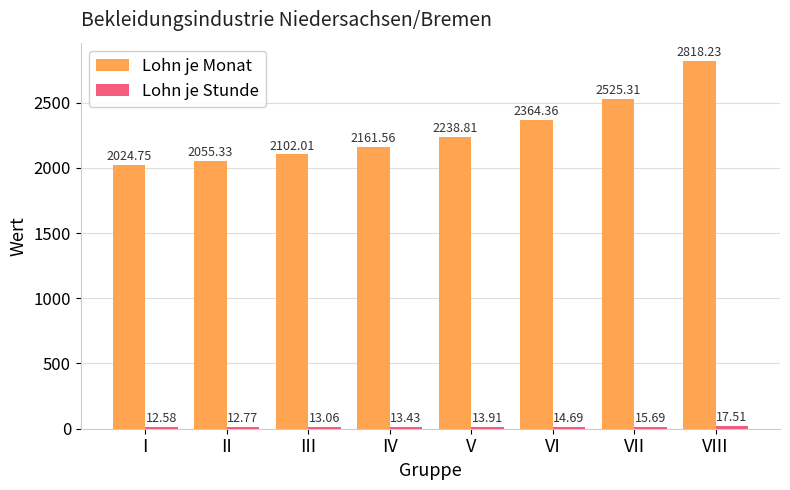

Which category has the lowest value in the Lohn je Monat series?

I